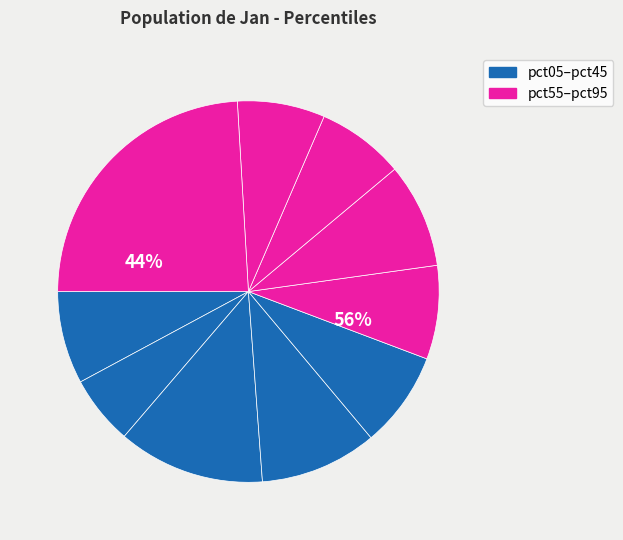

How many segments does this pie chart have?

10